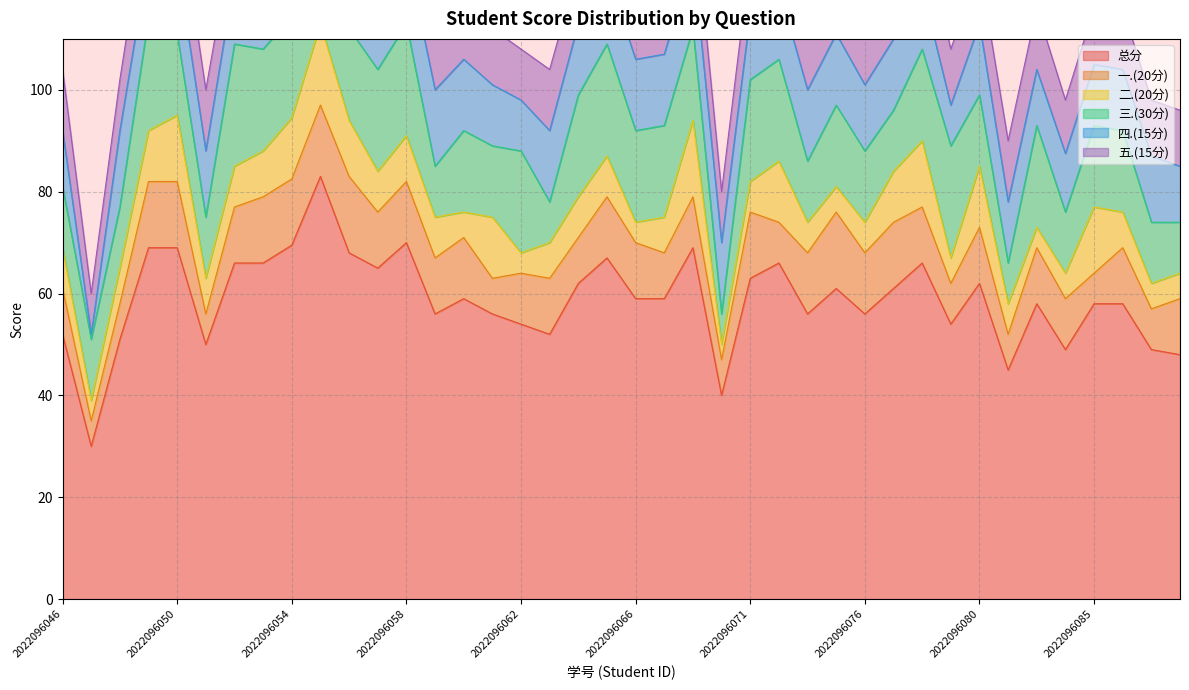

The value of 五.(15分) at 2022096072 is 16.4. True or false?

False